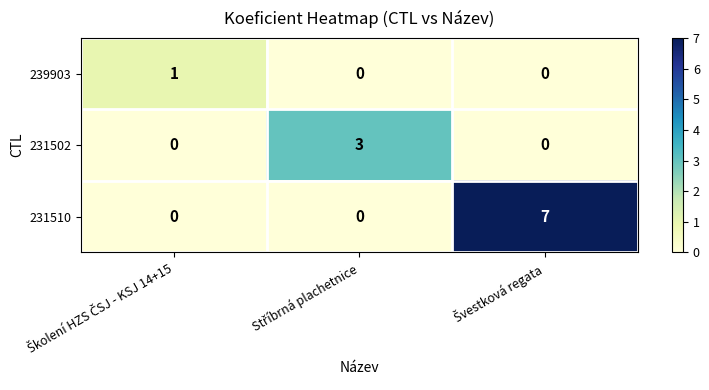

List the series in order of their peak value, highest first.

231510, 231502, 239903